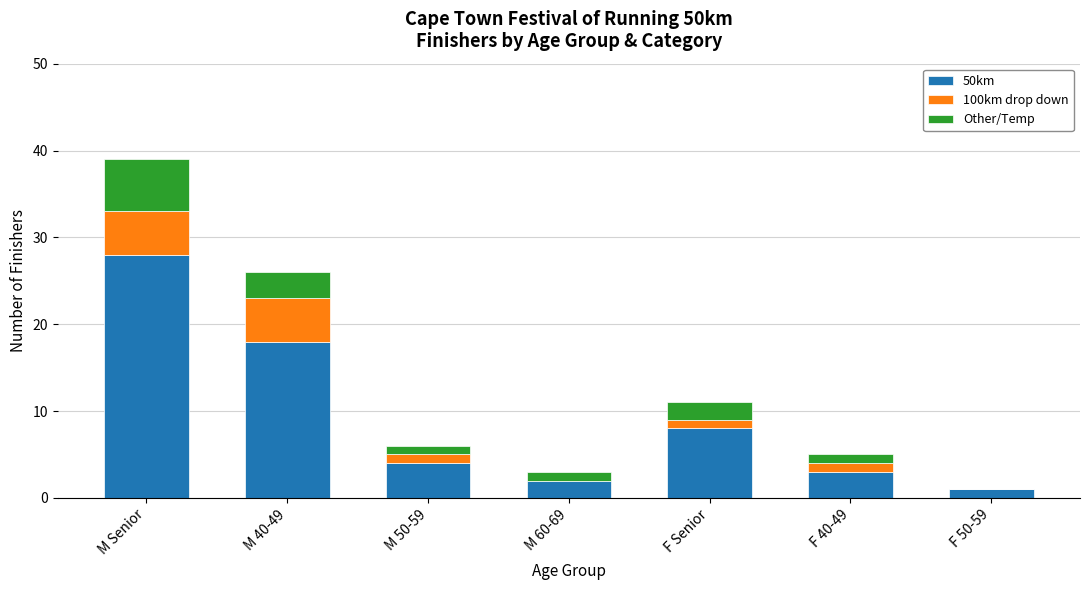

At which category is the sum across all series the highest?

M Senior